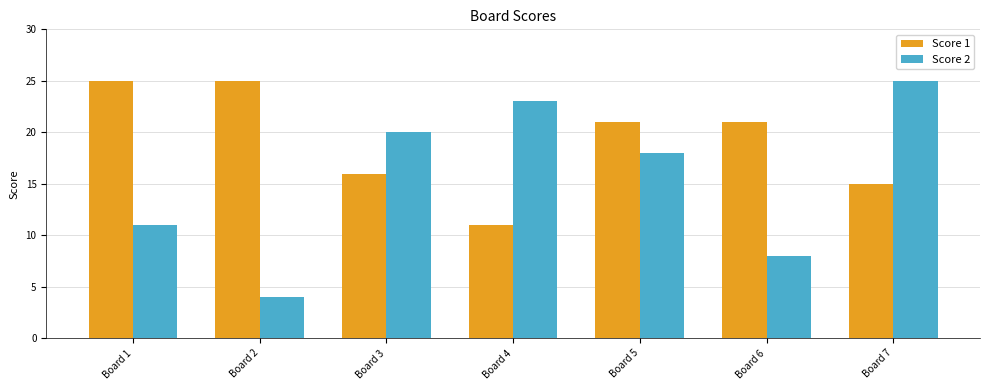

Read the Score 1 value at Board 5.

21